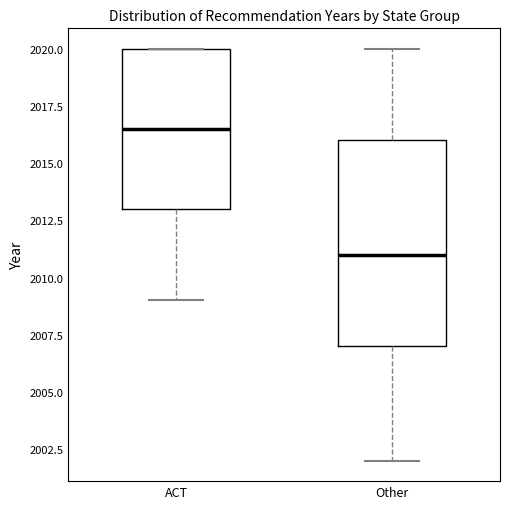

Which box's median line is the highest?

ACT